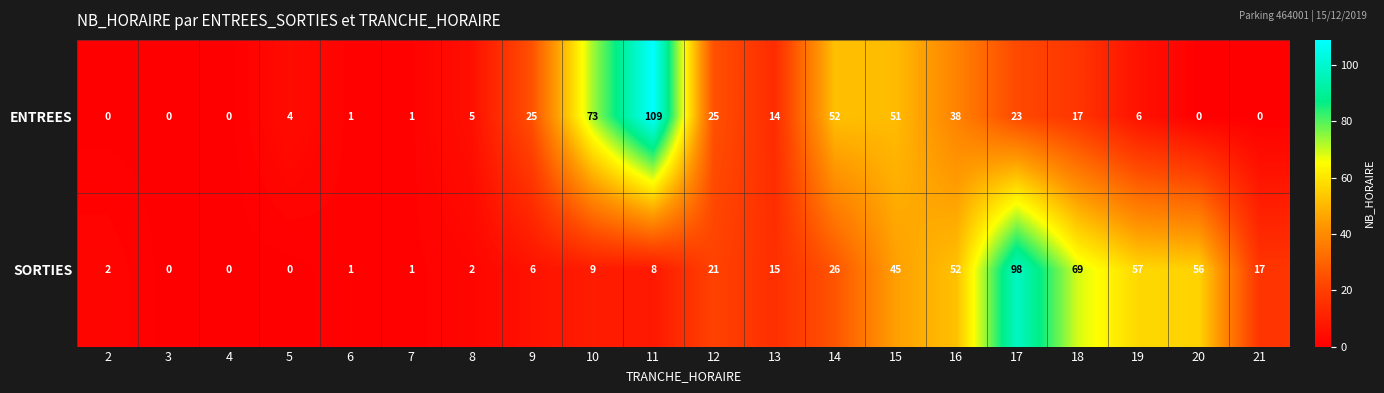

The value of ENTREES at 13 is 9. True or false?

False